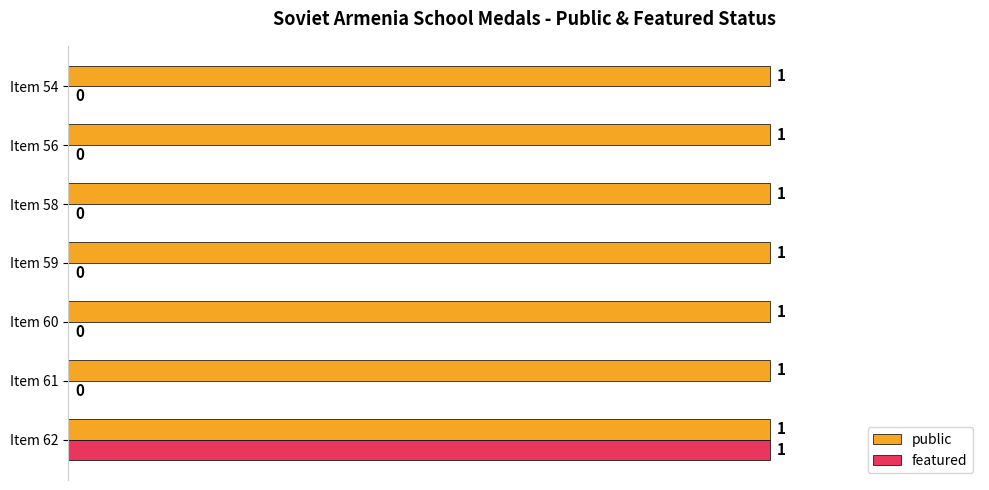

Which category has the highest value in the featured series?

Item 62